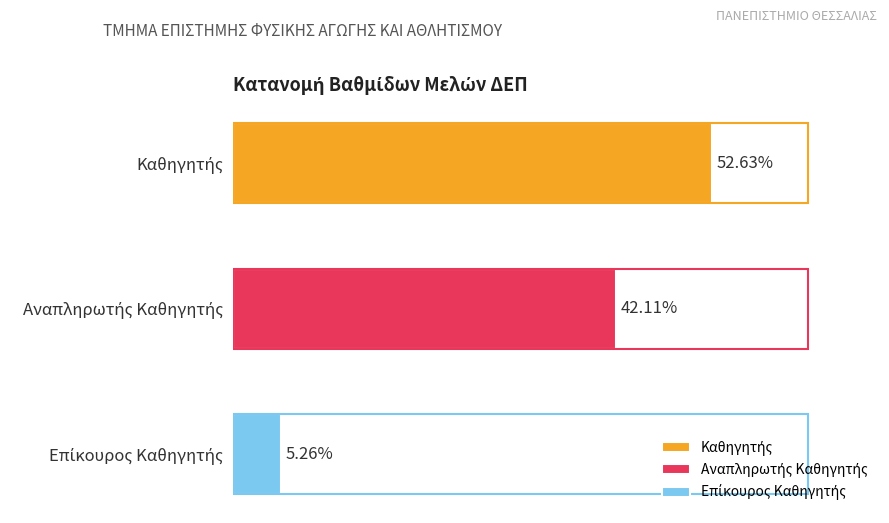

Does the chart contain any negative values?

No